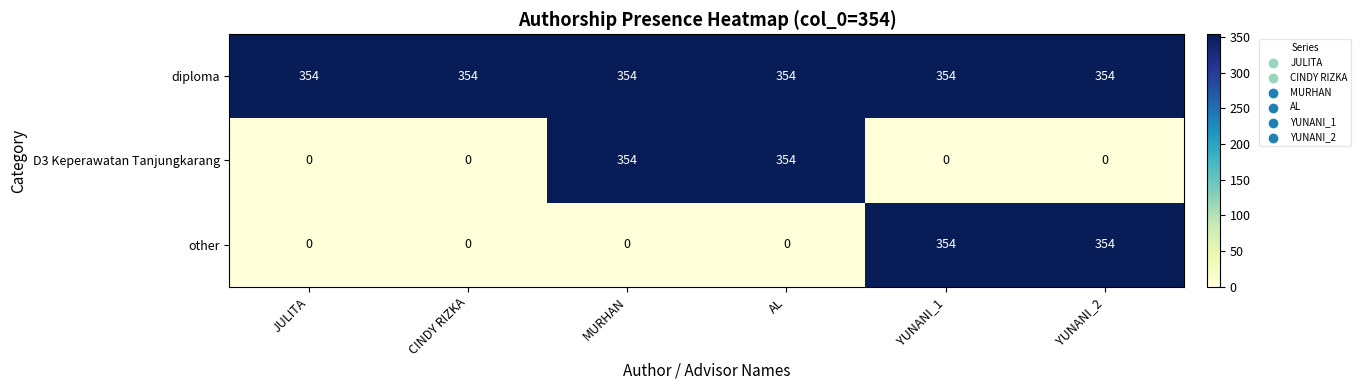

At how many categories does at least one series exceed 207?

6